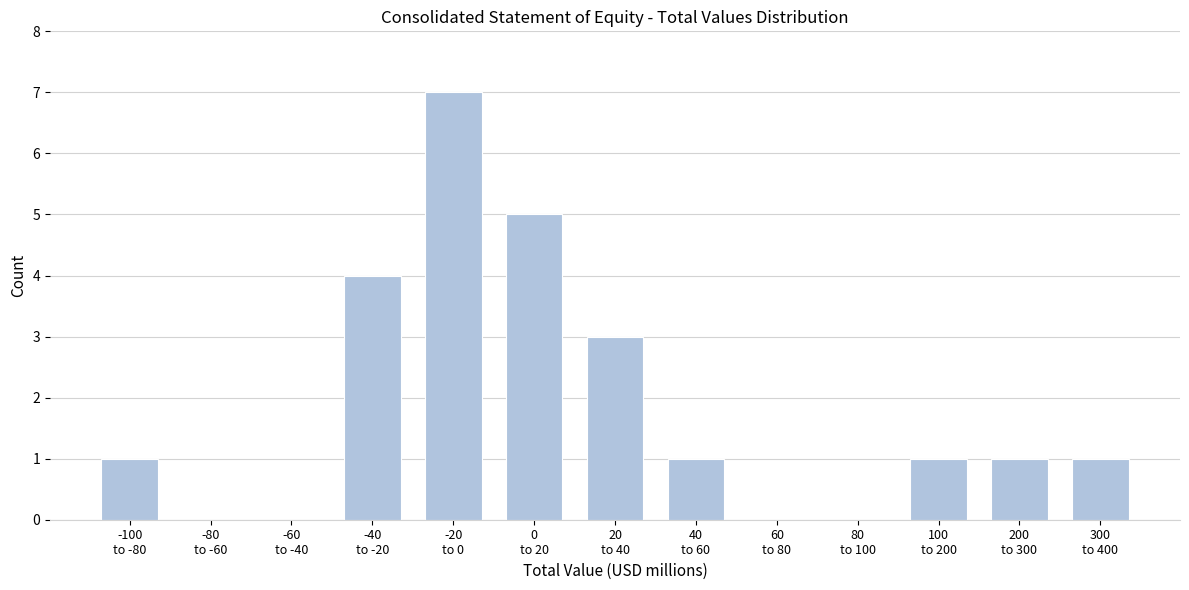

What is the sum of all values?

24